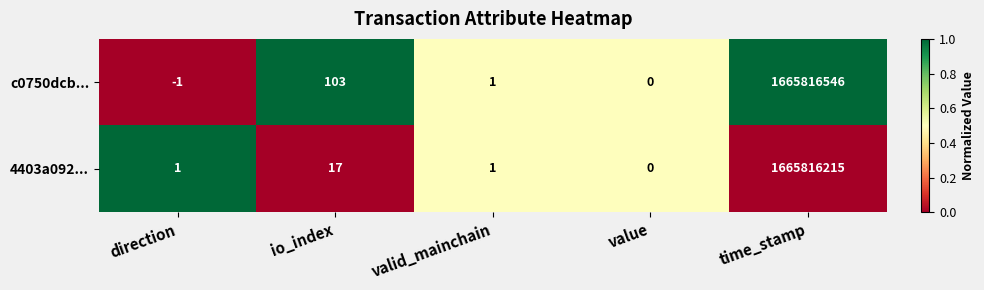

Reading right to left, list all the values displayed in this chart.

c0750dcb...: time_stamp=1665816546	value=0	valid_mainchain=1	io_index=103	direction=-1
4403a092...: time_stamp=1665816215	value=0	valid_mainchain=1	io_index=17	direction=1